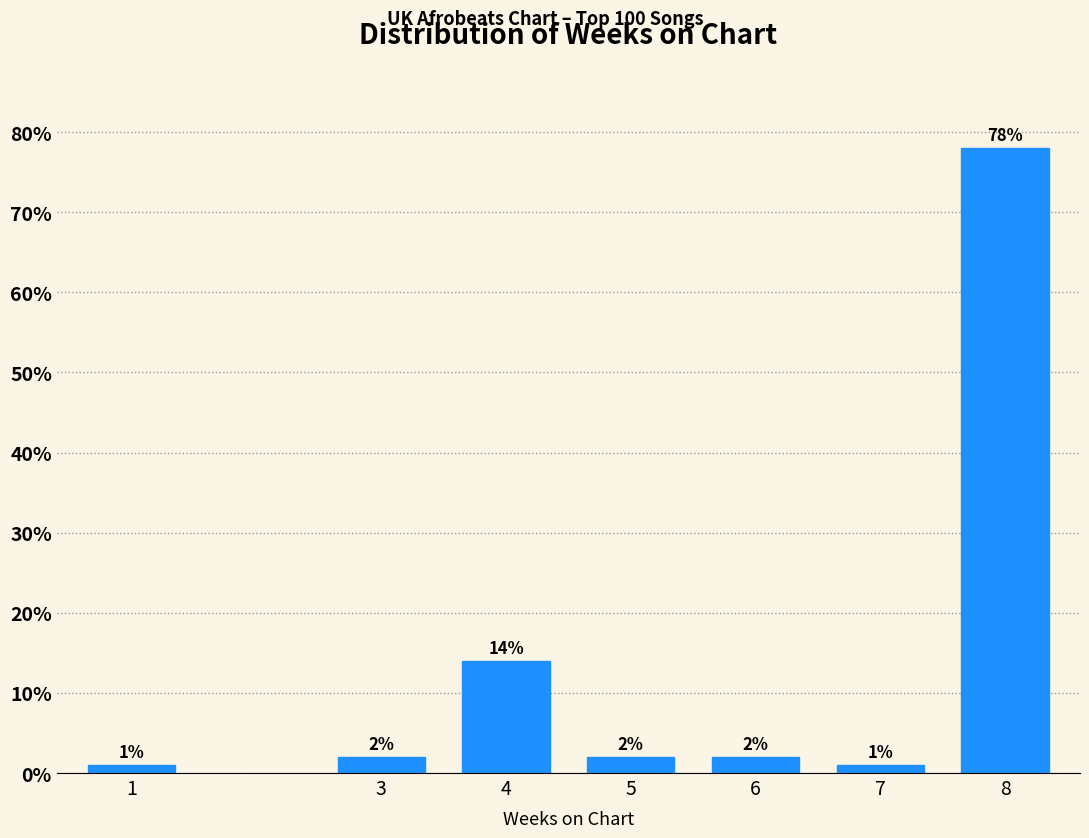

Reading left to right, extract all data points from this chart.

1=1.0	3=2.0	4=14.0	5=2.0	6=2.0	7=1.0	8=78.0